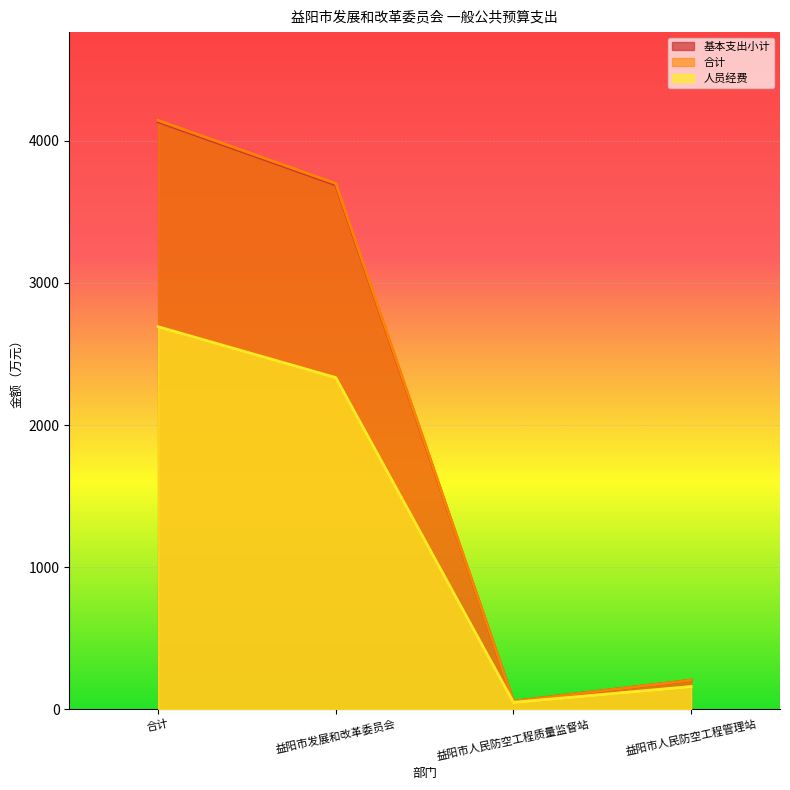

What is the average value of the 人员经费 series?

1308.4